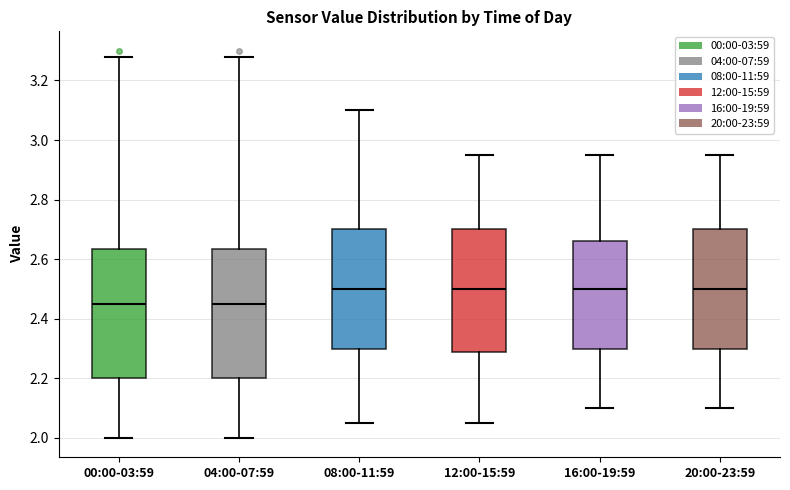

Where is the upper edge of the box for 12:00-15:59 on the y-axis? The values are not printed on the chart, so give them approximately, as read against the axis.

2.70